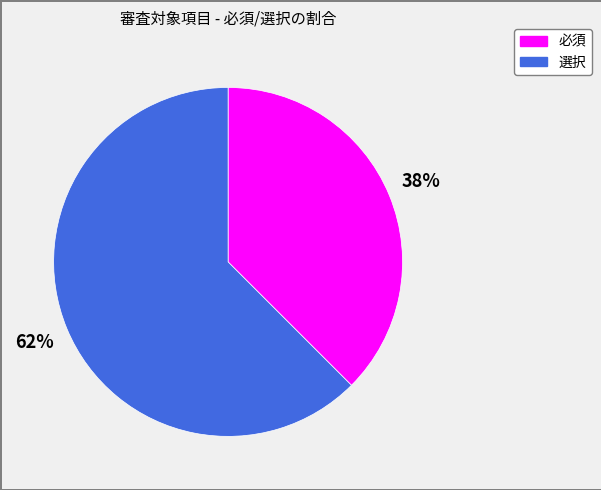

What is the largest slice in the pie chart?

選択